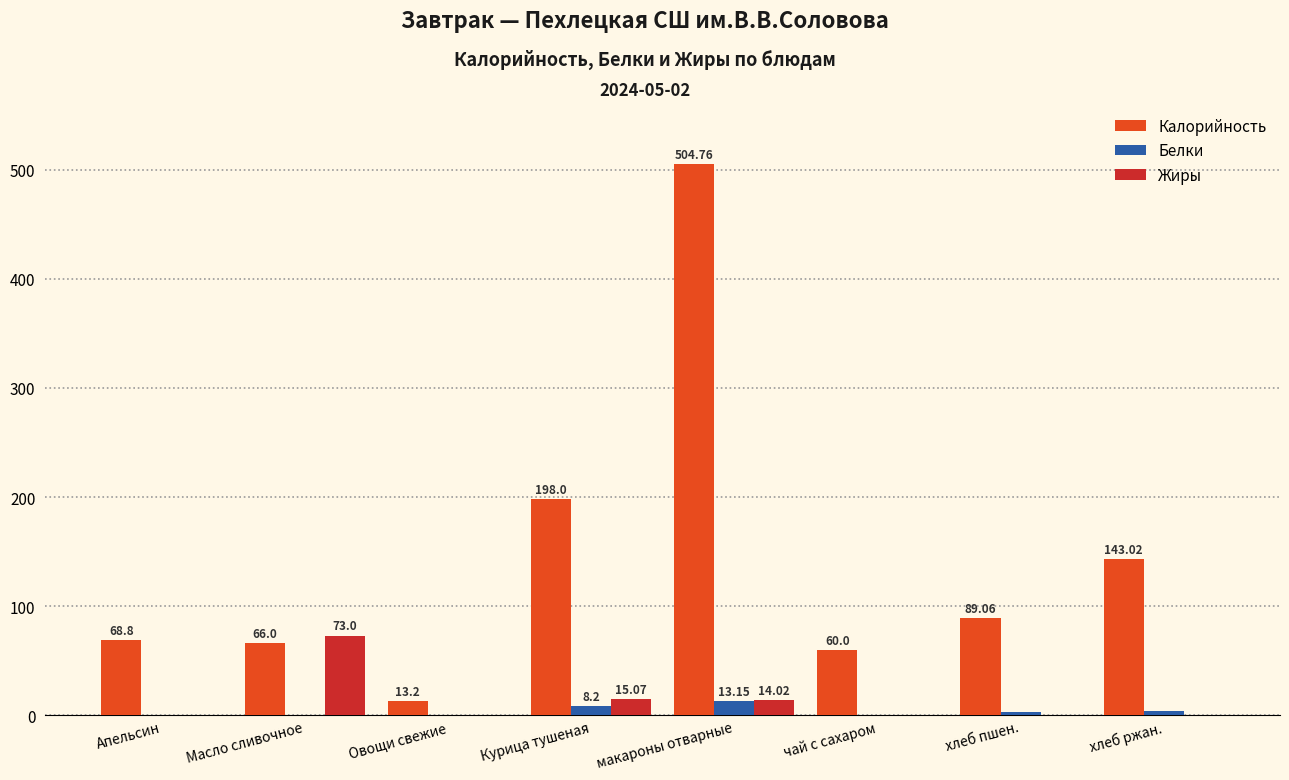

What is the average value of the Белки series?

3.9